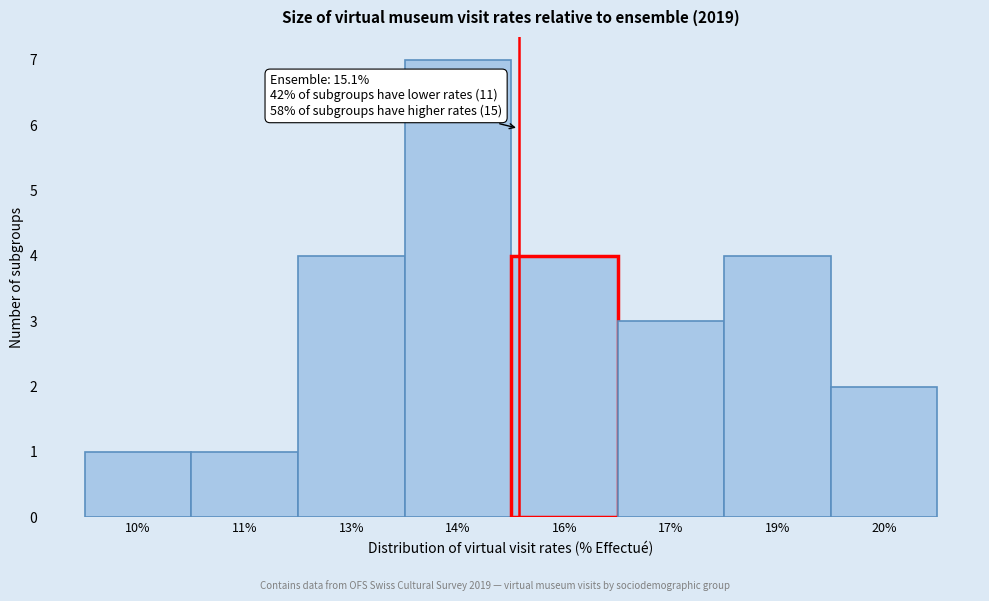

Reading left to right, extract all data points from this chart.

10%=1	11%=1	13%=4	14%=7	16%=4	17%=3	19%=4	20%=2